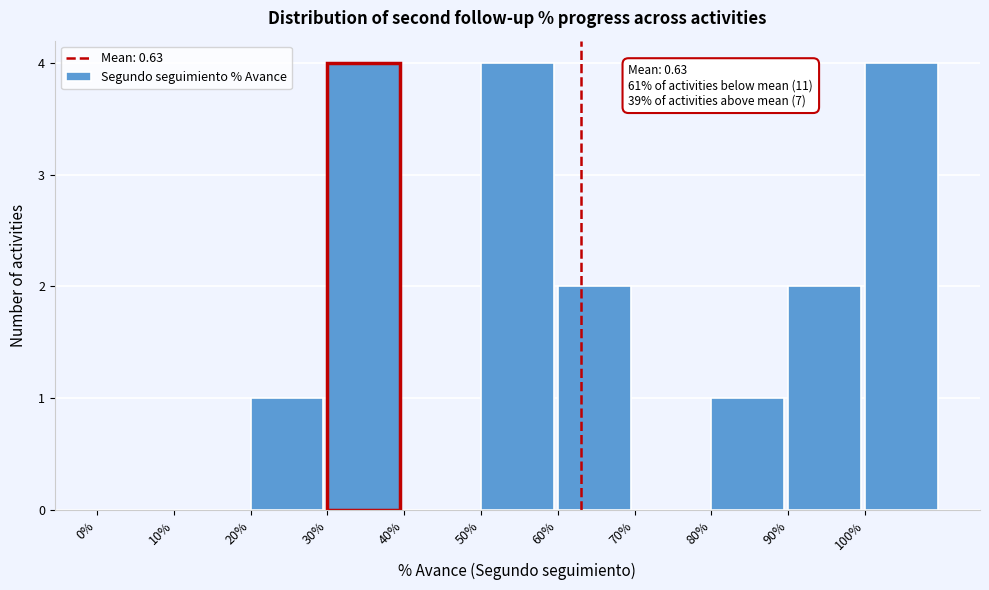

Reading left to right, transcribe all the data shown in this chart.

0%=0	10%=0	20%=1	30%=4	40%=0	50%=4	60%=2	70%=0	80%=1	90%=2	100%=4